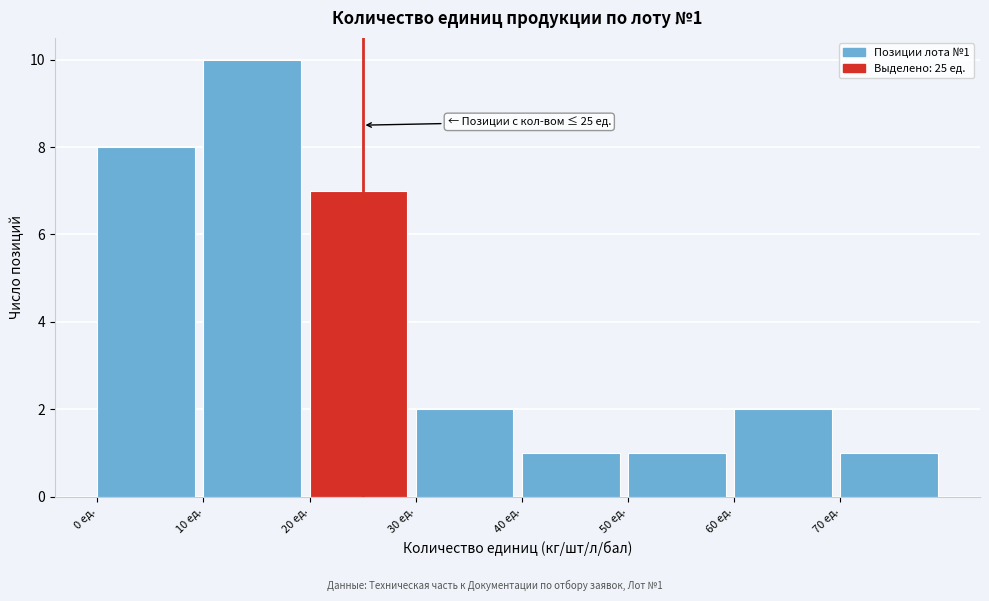

Over which range of the x-axis is the bar tallest?

10 to 20